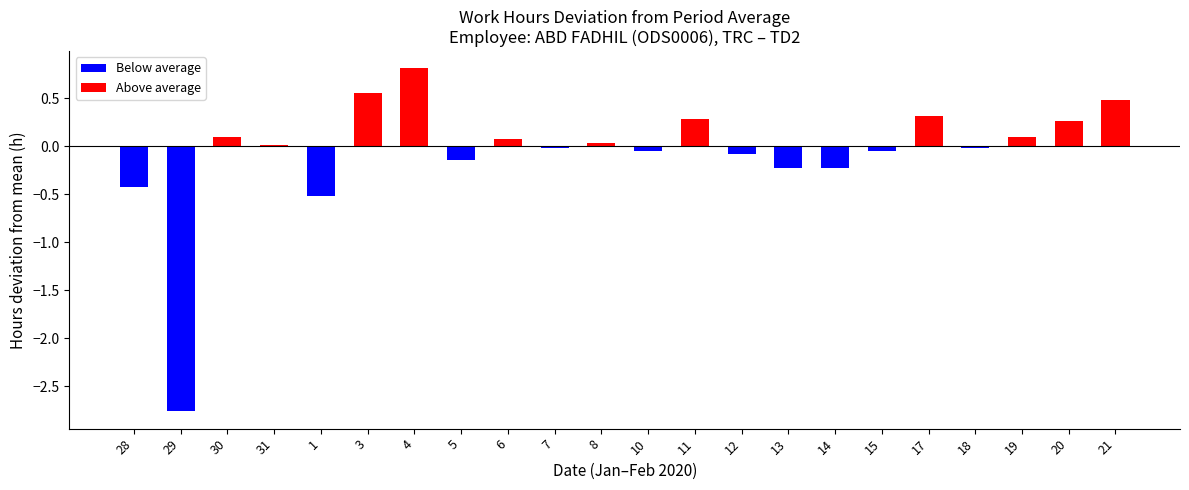

What is the difference between the maximum and minimum values?

3.6